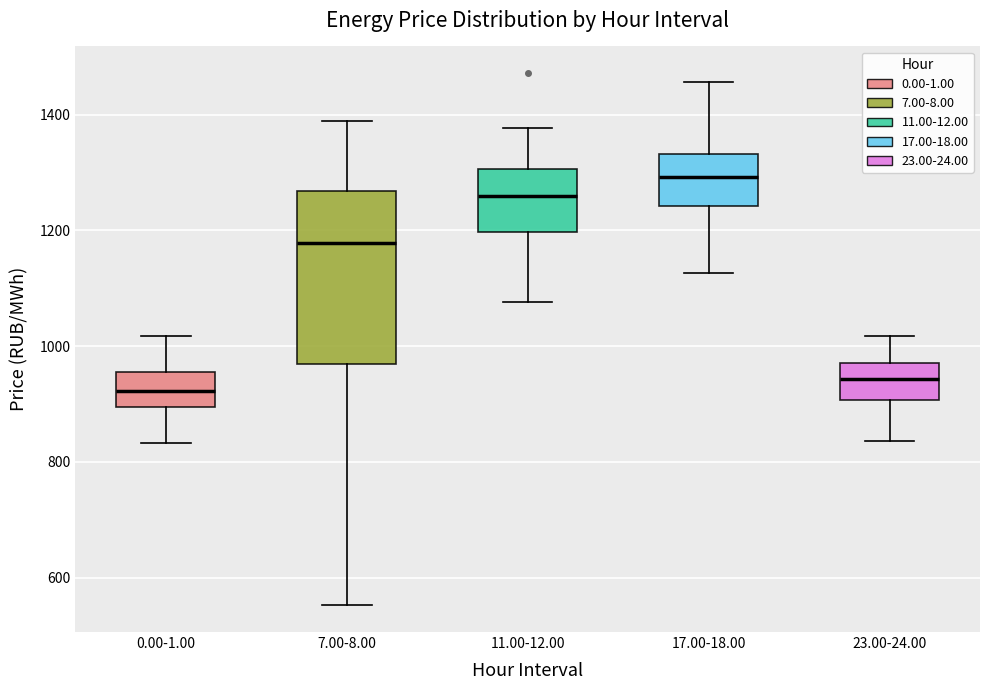

Which box has the highest median line?

17.00-18.00